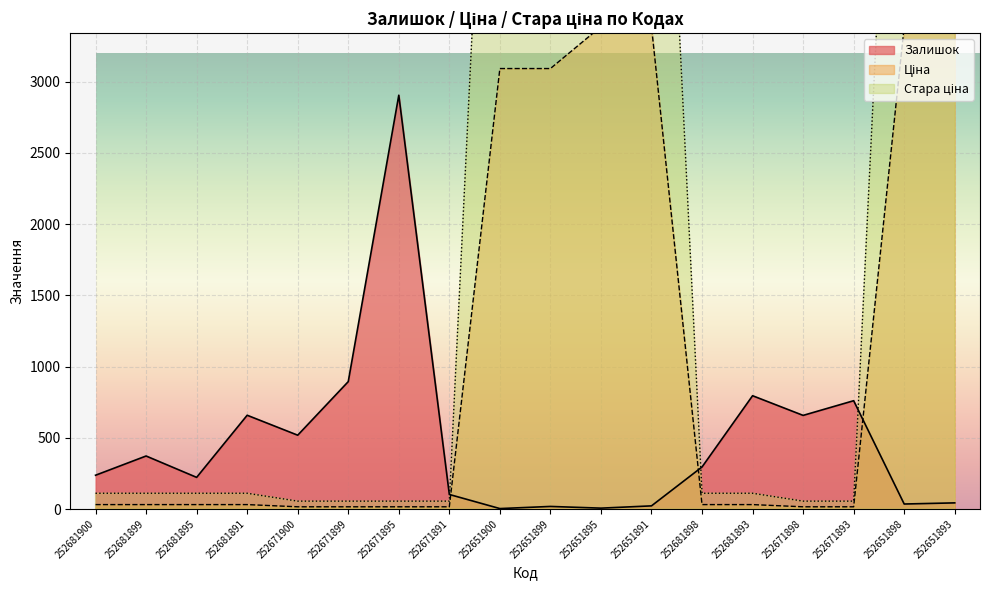

What is the maximum value for Залишок?

2904